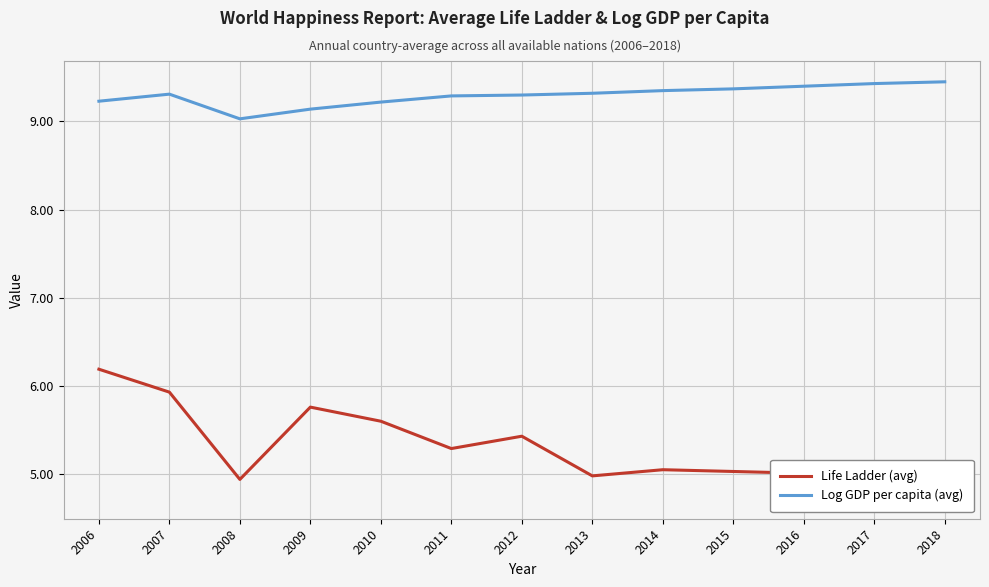

What is the value of the Log GDP per capita (avg) point at the 13th from the left?

9.4